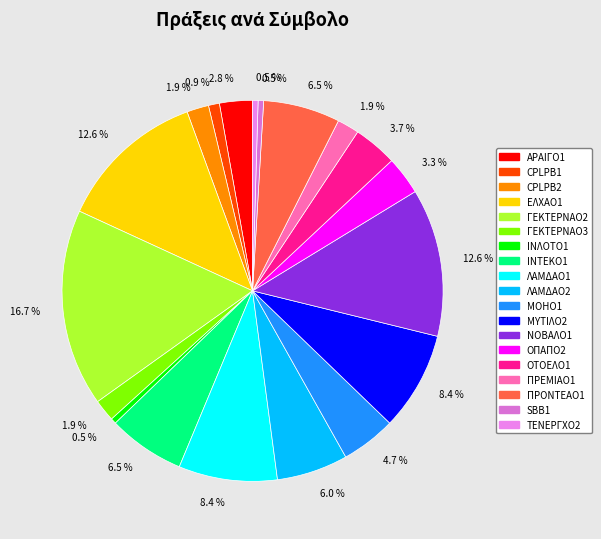

Count the number of slices in the pie.

19